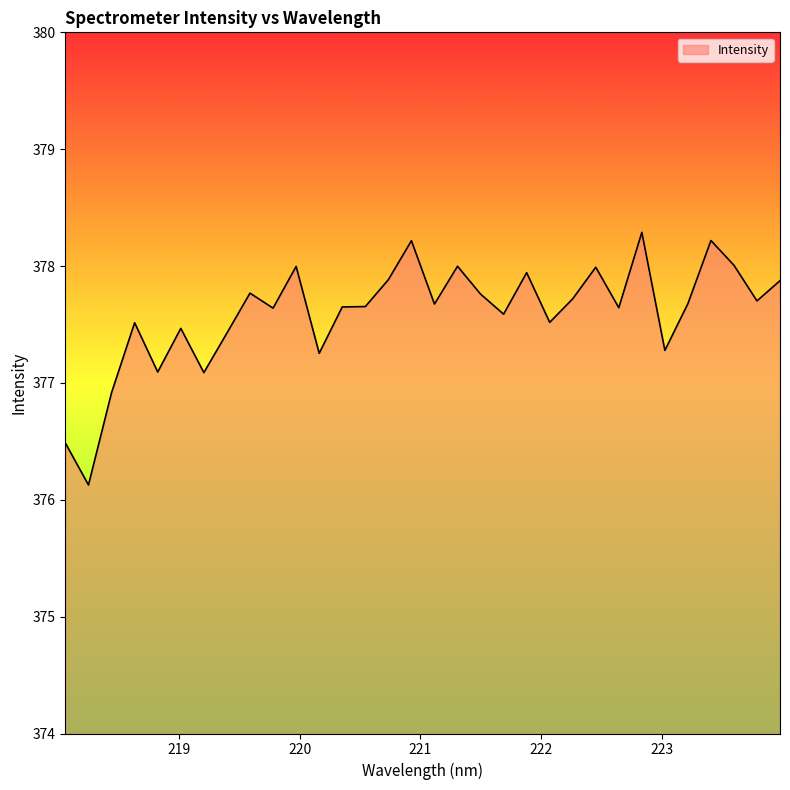

What is the greatest value displayed?

378.3